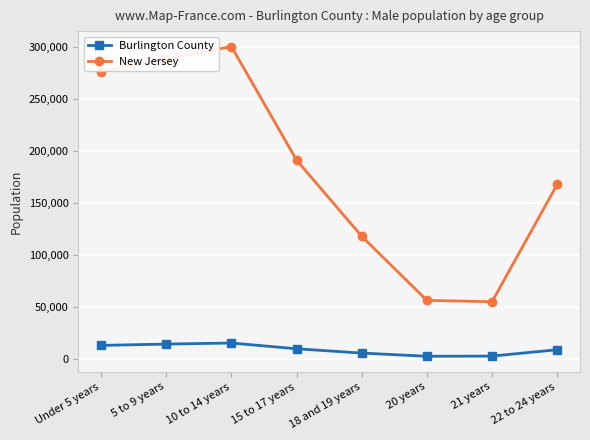

Which series has the largest range (max minus min)?

New Jersey